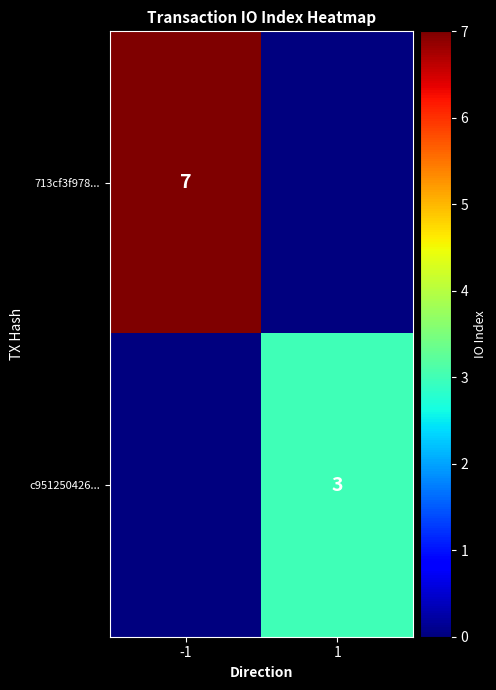

What is the difference between the highest and lowest values at -1?

7